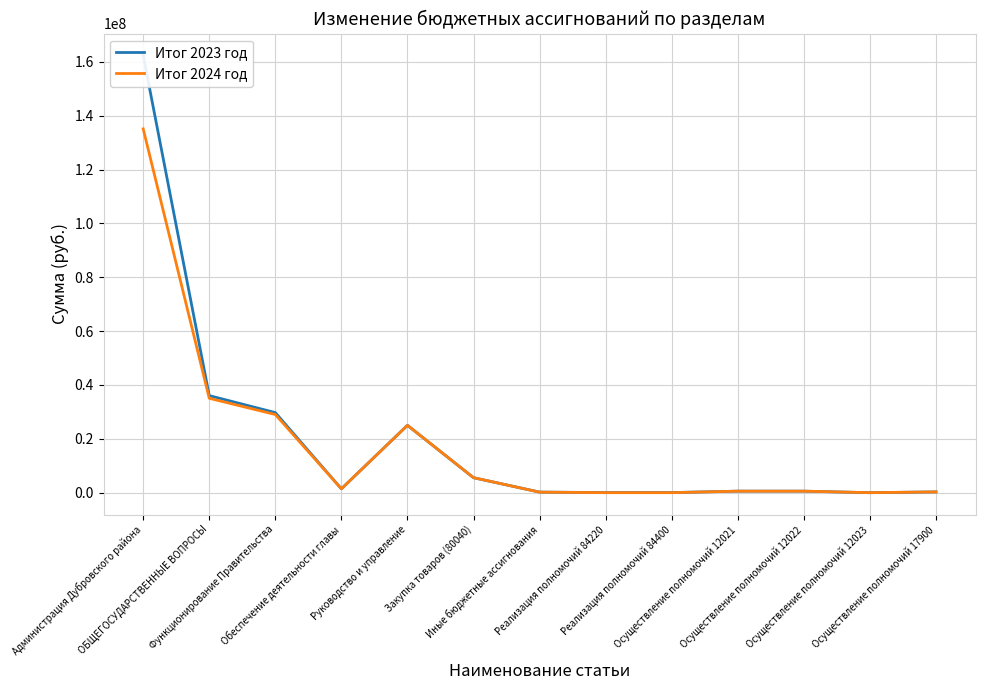

Reading right to left, what are all the values shown in this chart?

Итог 2023 год: Осуществление полномочий 17900=280827.0	Осуществление полномочий 12023=200.0	Осуществление полномочий 12022=561853.0	Осуществление полномочий 12021=561653.0	Реализация полномочий 84400=35000.0	Реализация полномочий 84220=32000.0	Иные бюджетные ассигнования=217249.0	Закупка товаров (80040)=5549826.7	Руководство и управление=25012775.6	Обеспечение деятельности главы=1424390.0	Функционирование Правительства=29728403.6	ОБЩЕГОСУДАРСТВЕННЫЕ ВОПРОСЫ=36038238.5	Администрация Дубровского района=162354413.6
Итог 2024 год: Осуществление полномочий 17900=280827.0	Осуществление полномочий 12023=200.0	Осуществление полномочий 12022=561853.0	Осуществление полномочий 12021=561653.0	Реализация полномочий 84400=0.0	Реализация полномочий 84220=0.0	Иные бюджетные ассигнования=193500.0	Закупка товаров (80040)=5578445.0	Руководство и управление=25017645.0	Обеспечение деятельности главы=1424390.0	Функционирование Правительства=29026039.0	ОБЩЕГОСУДАРСТВЕННЫЕ ВОПРОСЫ=35048078.0	Администрация Дубровского района=135092219.4